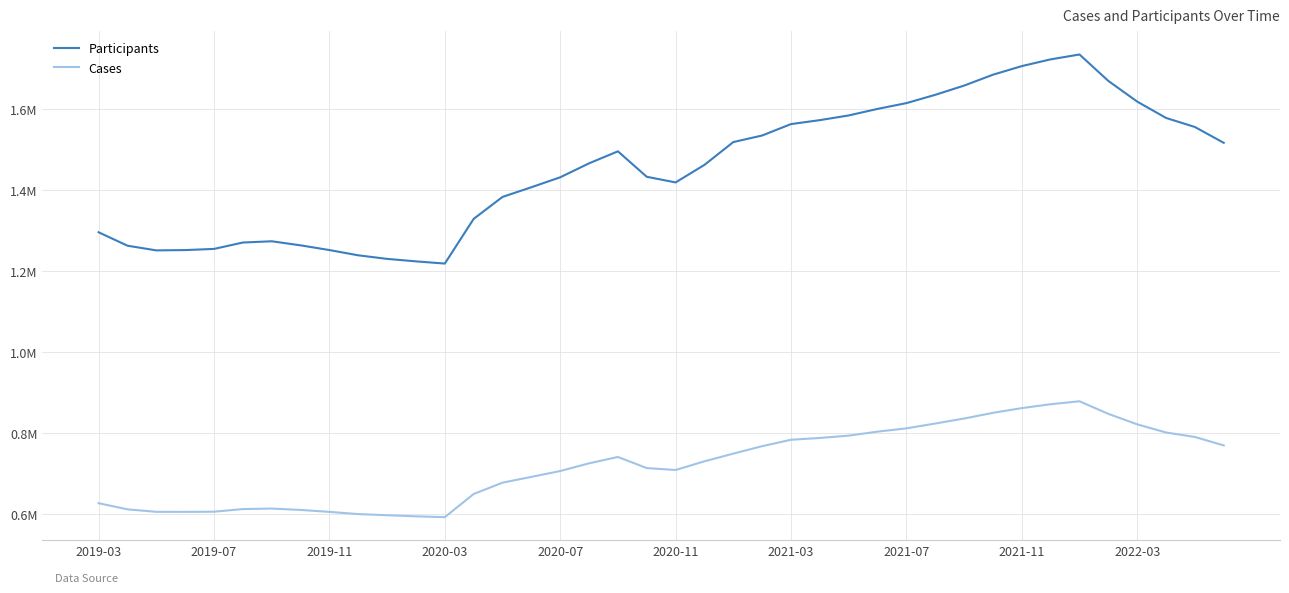

List the series in order of their overall mean, lowest first.

Cases, Participants